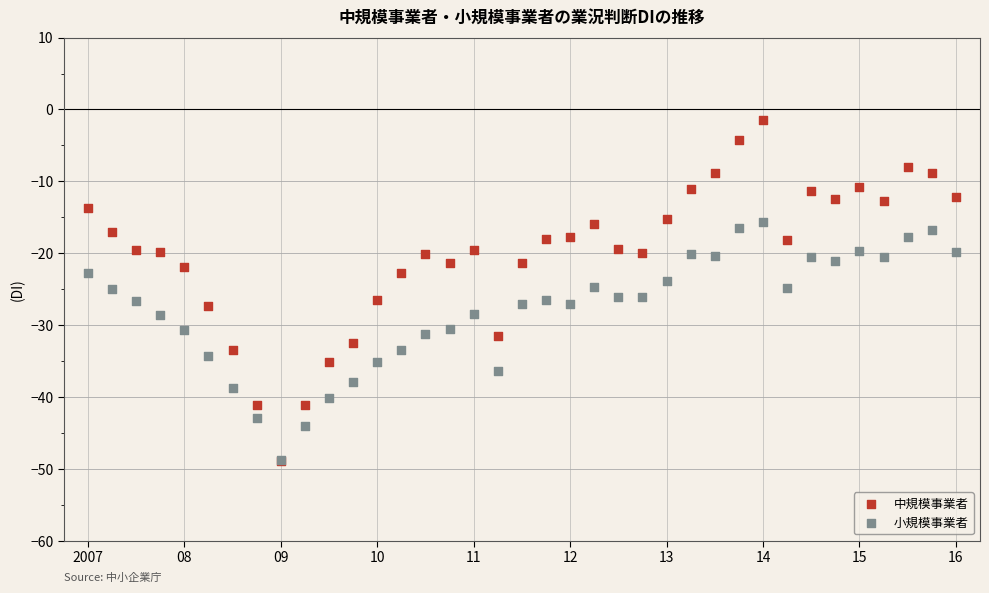

What are all the series names shown in the legend?

中規模事業者, 小規模事業者